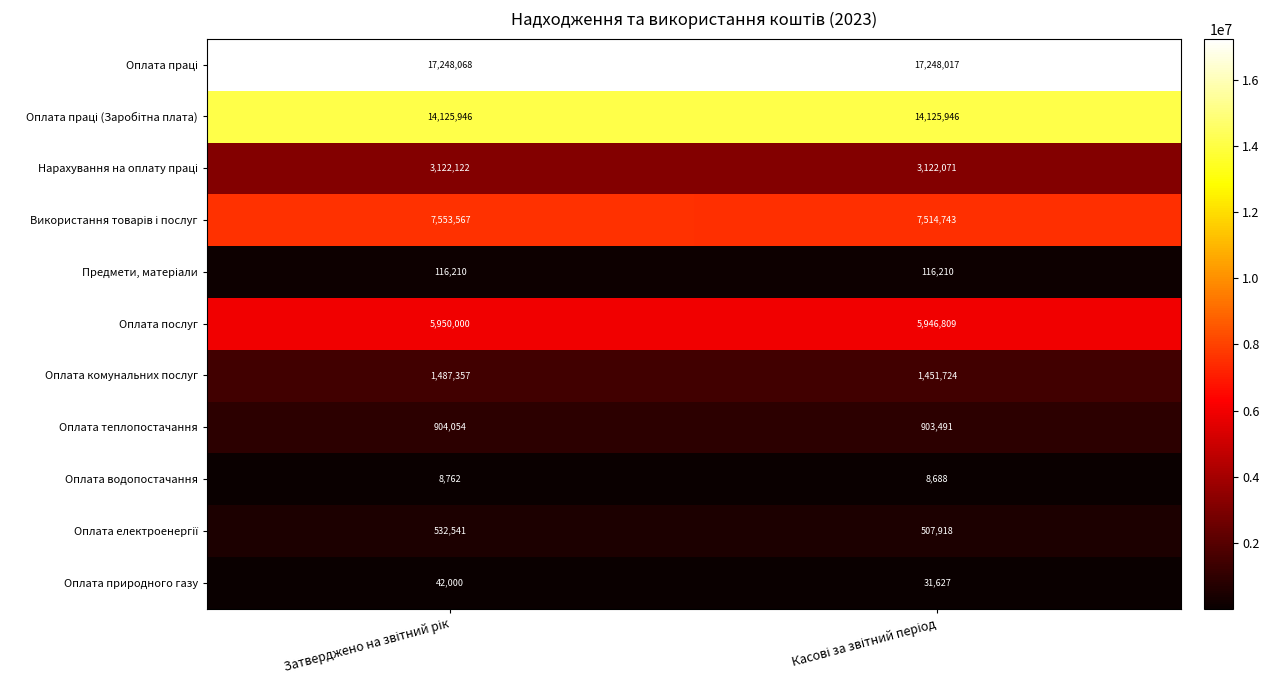

What is the minimum value for Оплата природного газу?

31627